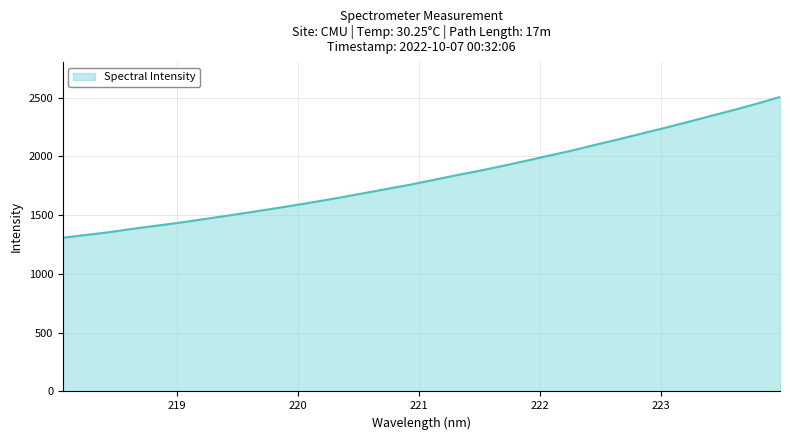

What is the difference between the maximum and minimum values?

1197.8